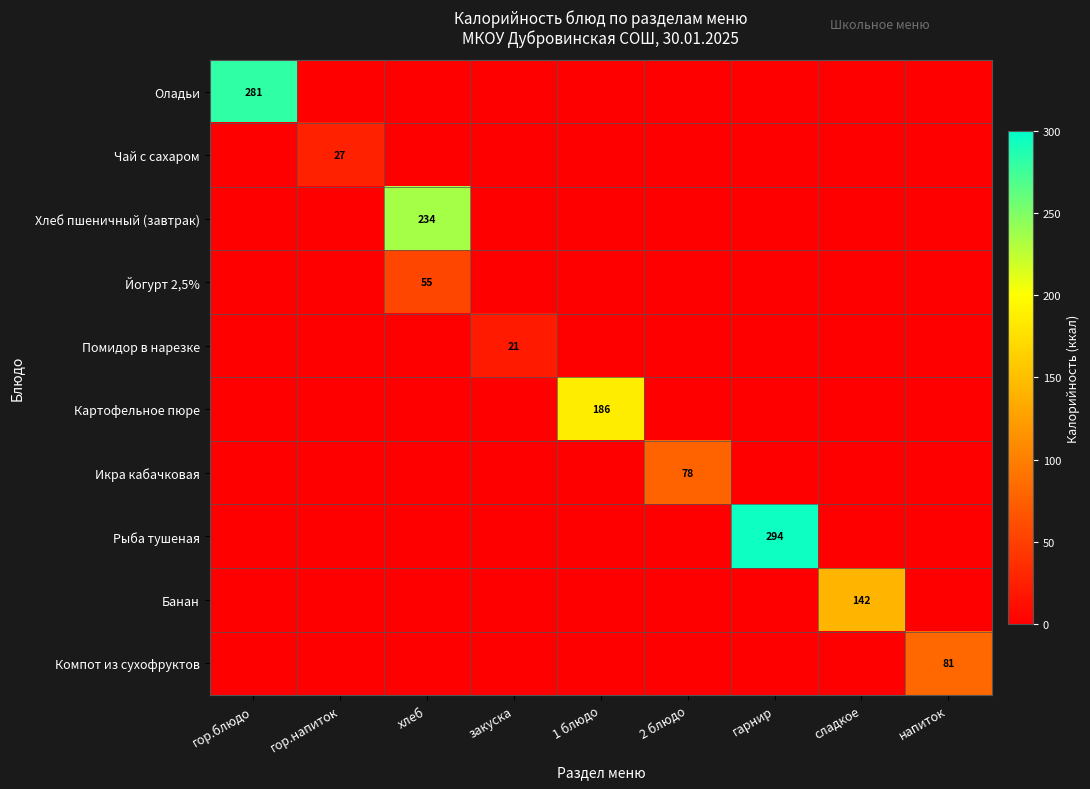

How many distinct data groups are displayed?

10